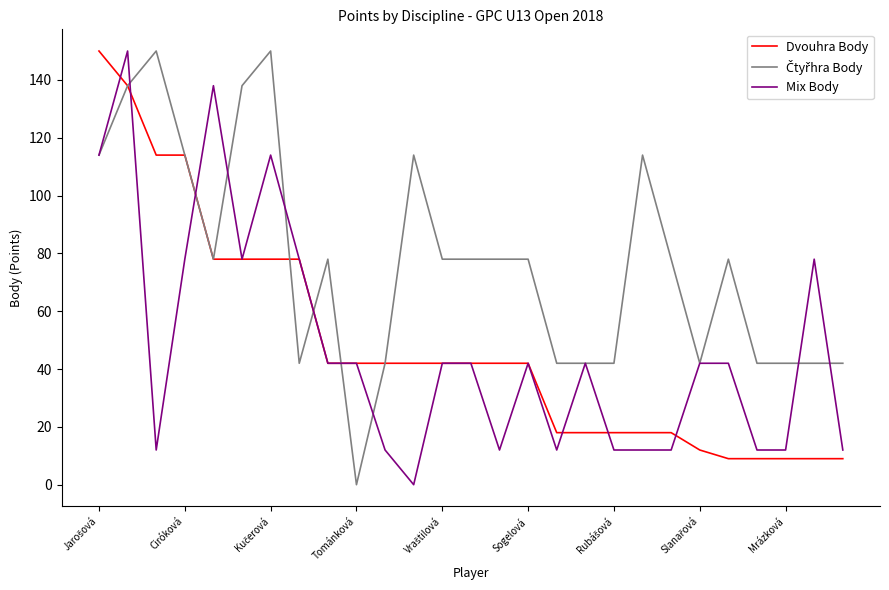

What is the highest value of the Dvouhra Body series?

150